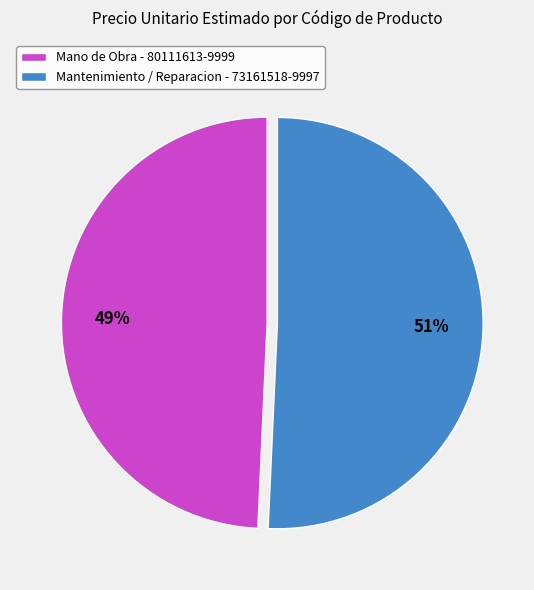

Which slice is the smallest?

Mano de Obra - 80111613-9999